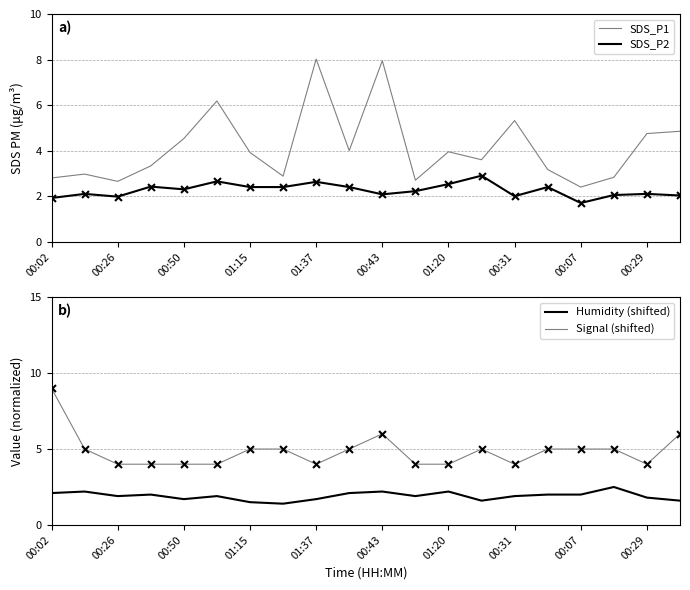

True or false: SDS_P1 and SDS_P2 cross at least once.

False